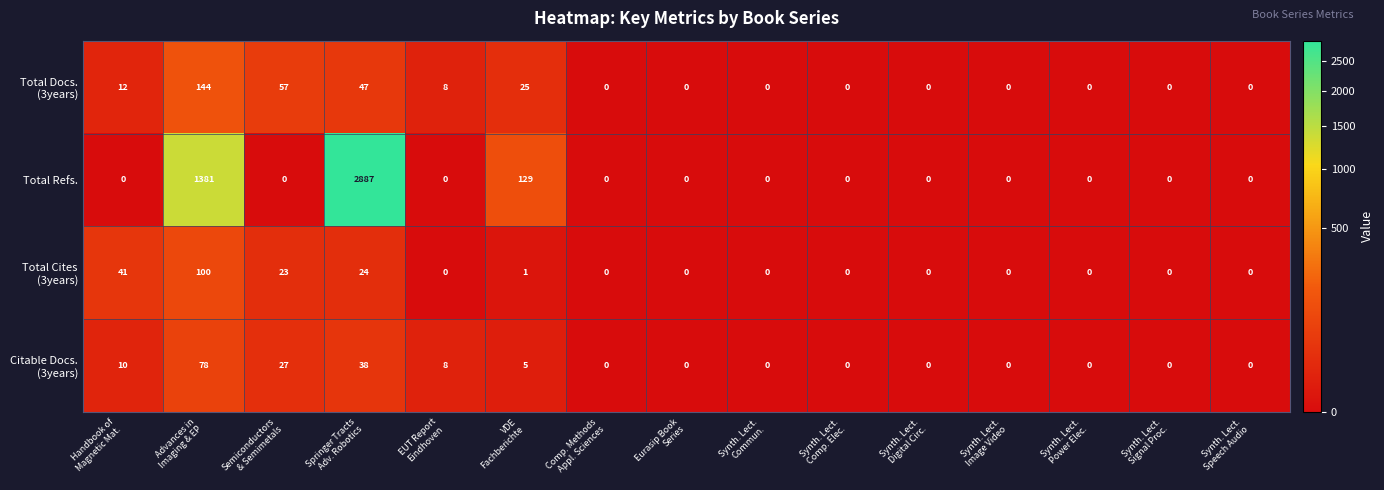

Which series has the largest total across all categories?

Total Refs.